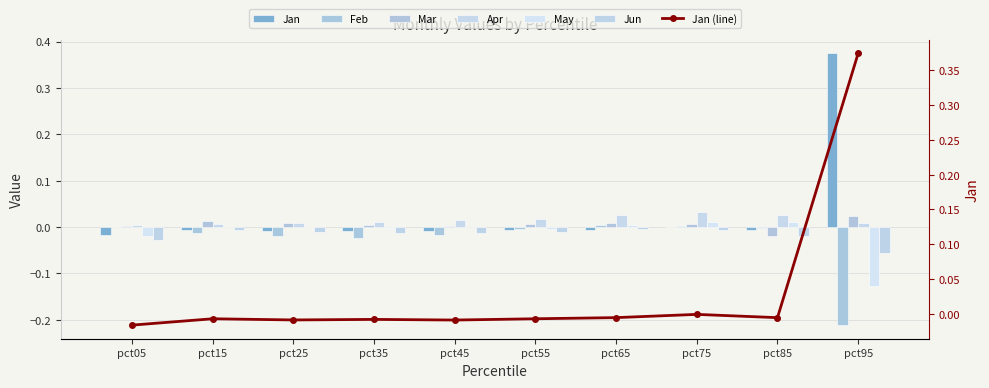

How many data points in May are less than 0?

6